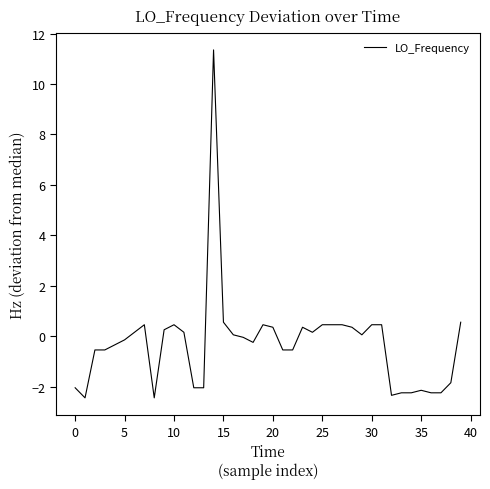

What is the maximum value shown in the chart?

11.3